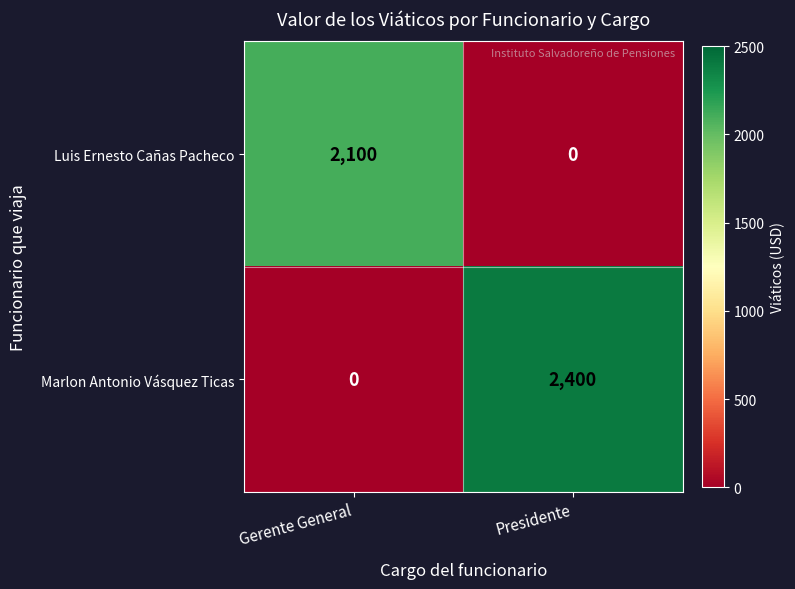

The value of Luis Ernesto Cañas Pacheco at Gerente General is 3774. True or false?

False